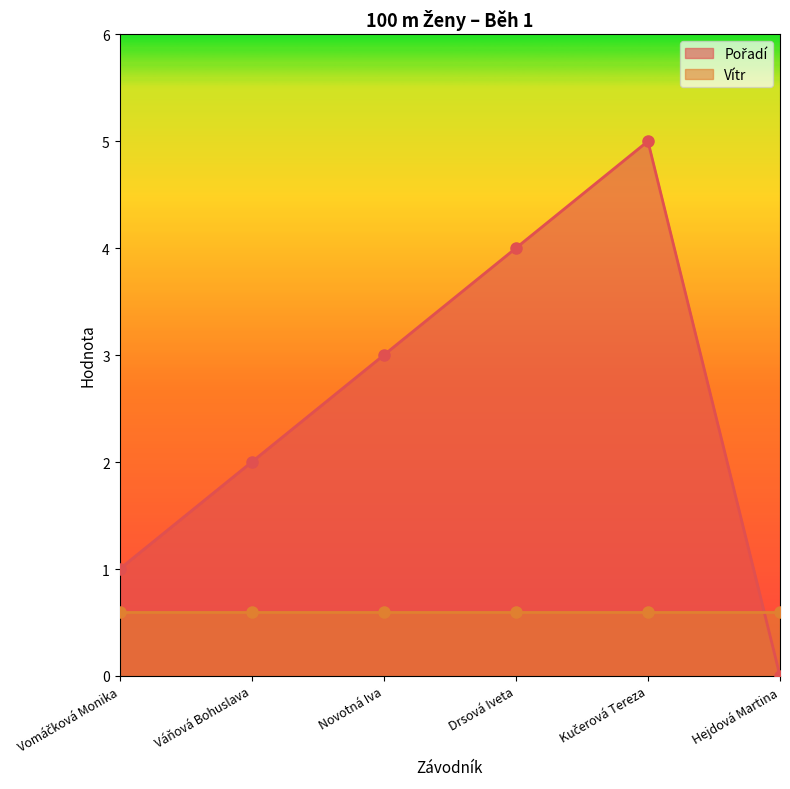

Which label corresponds to the largest value in the chart?

Kučerová Tereza